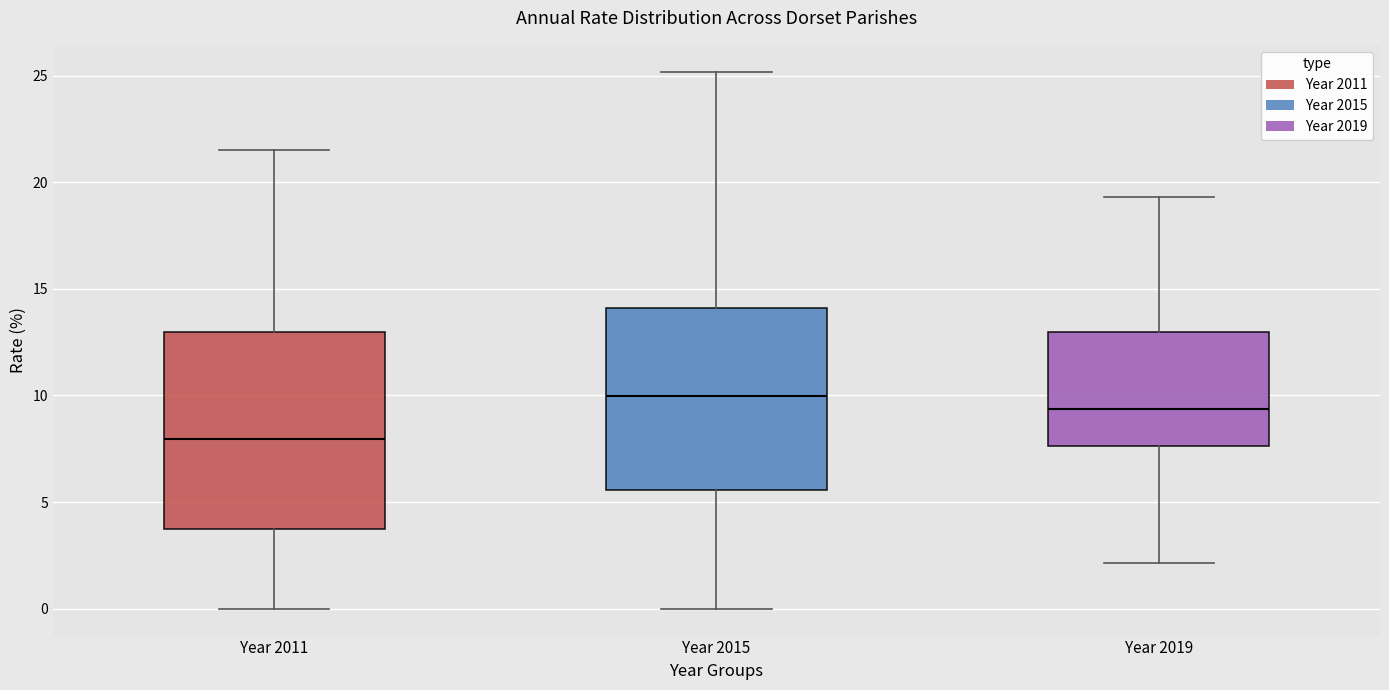

Comparing the boxes themselves (not the whiskers), which one is the tallest?

Year 2011